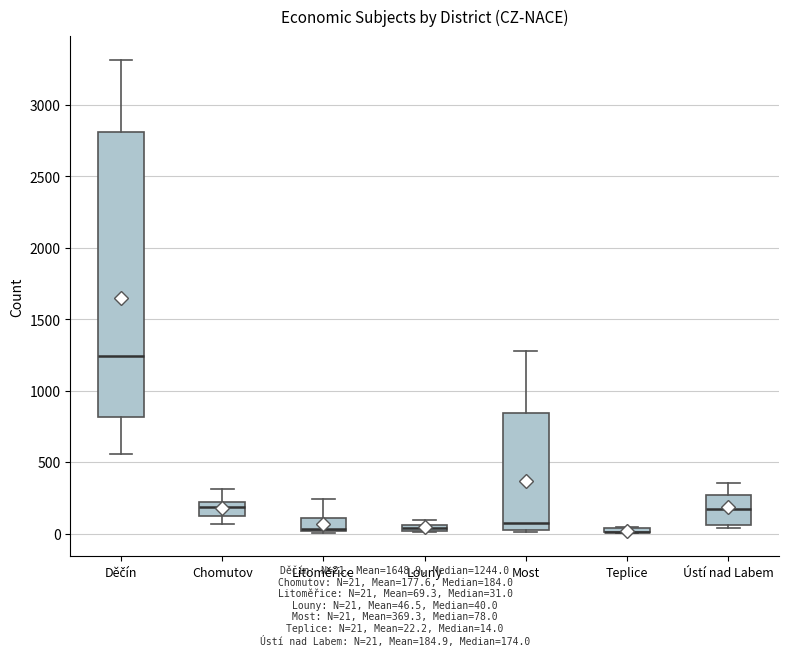

Comparing the boxes themselves (not the whiskers), which one is the tallest?

Děčín